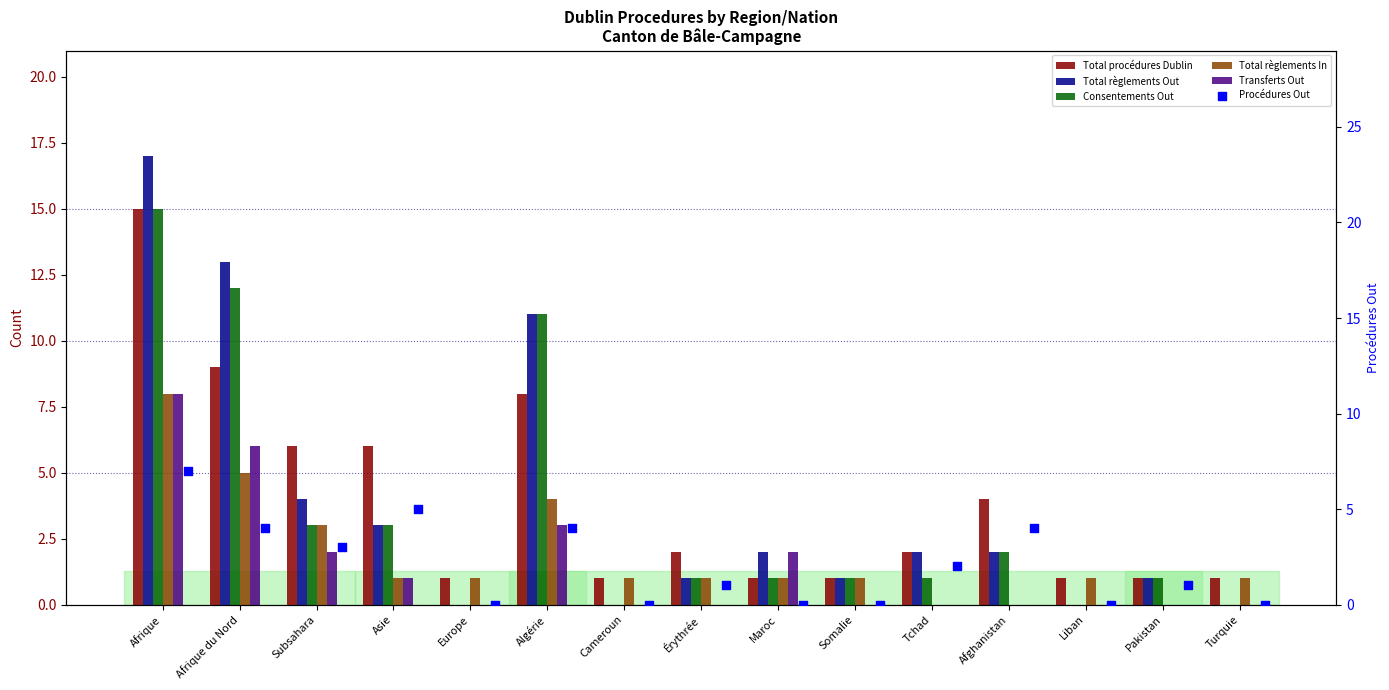

Which series reaches the maximum Y coordinate?

Total règlements Out